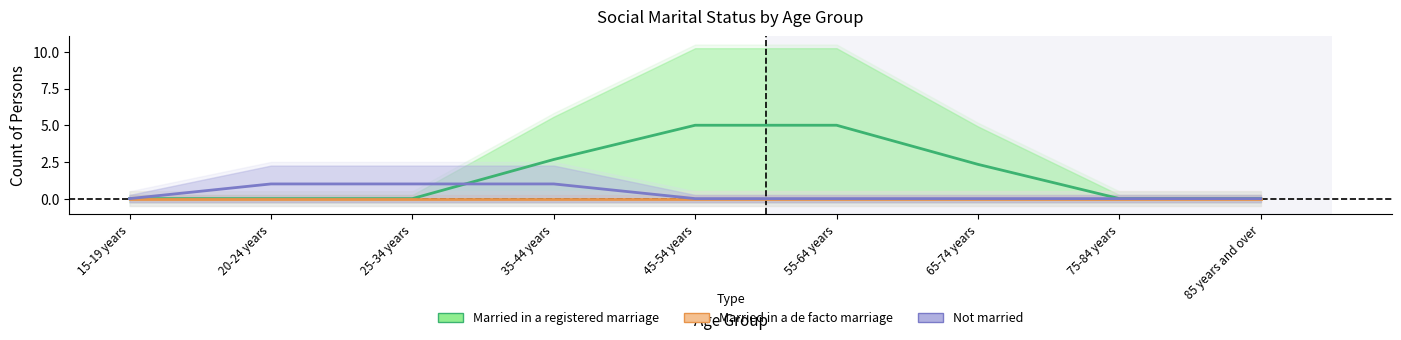

What is the label of the 1st point from the left?

15-19 years